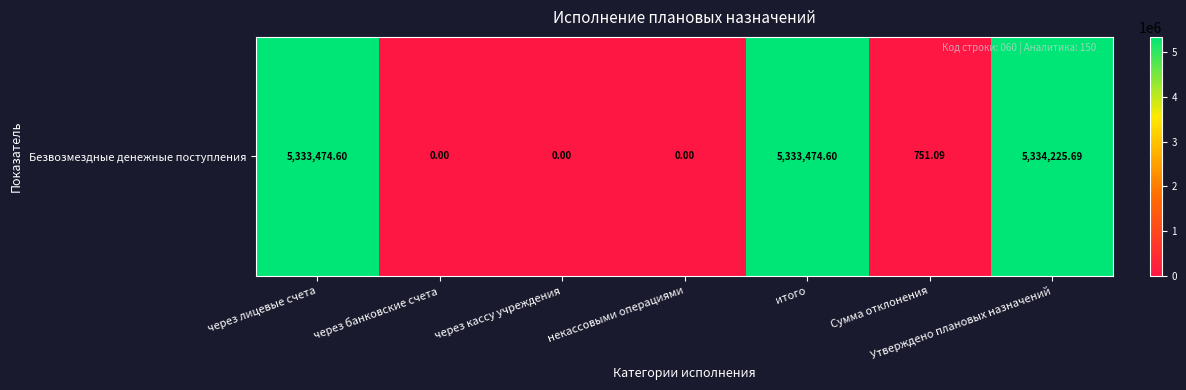

What is the difference between the maximum and minimum values?

5334225.7